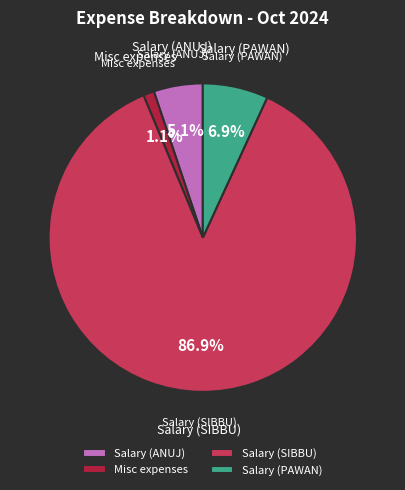

True or false: Salary (PAWAN) accounts for 1% of the total.

False